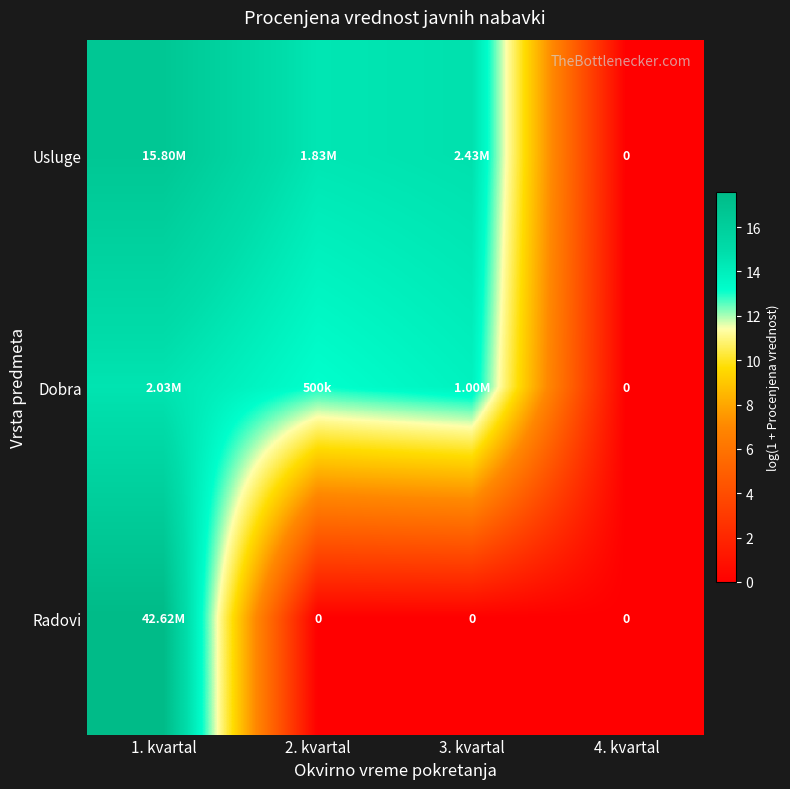

What is the difference between the highest and lowest values at 1. kvartal?

3.0